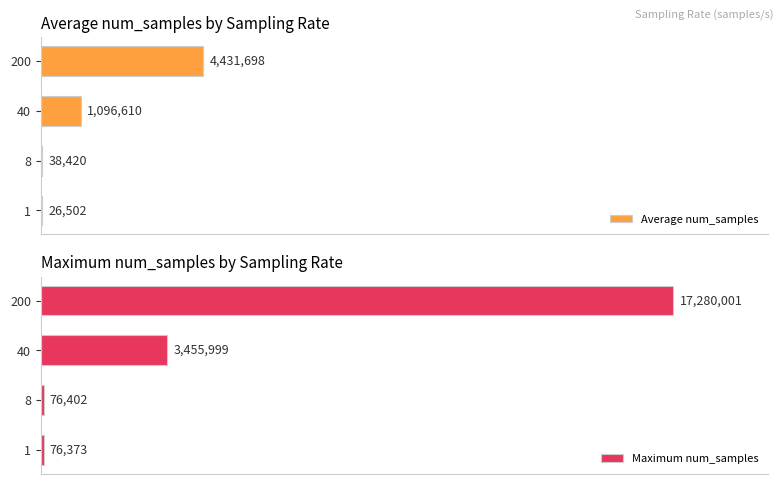

What is the average value of the Maximum num_samples series?

5222193.8